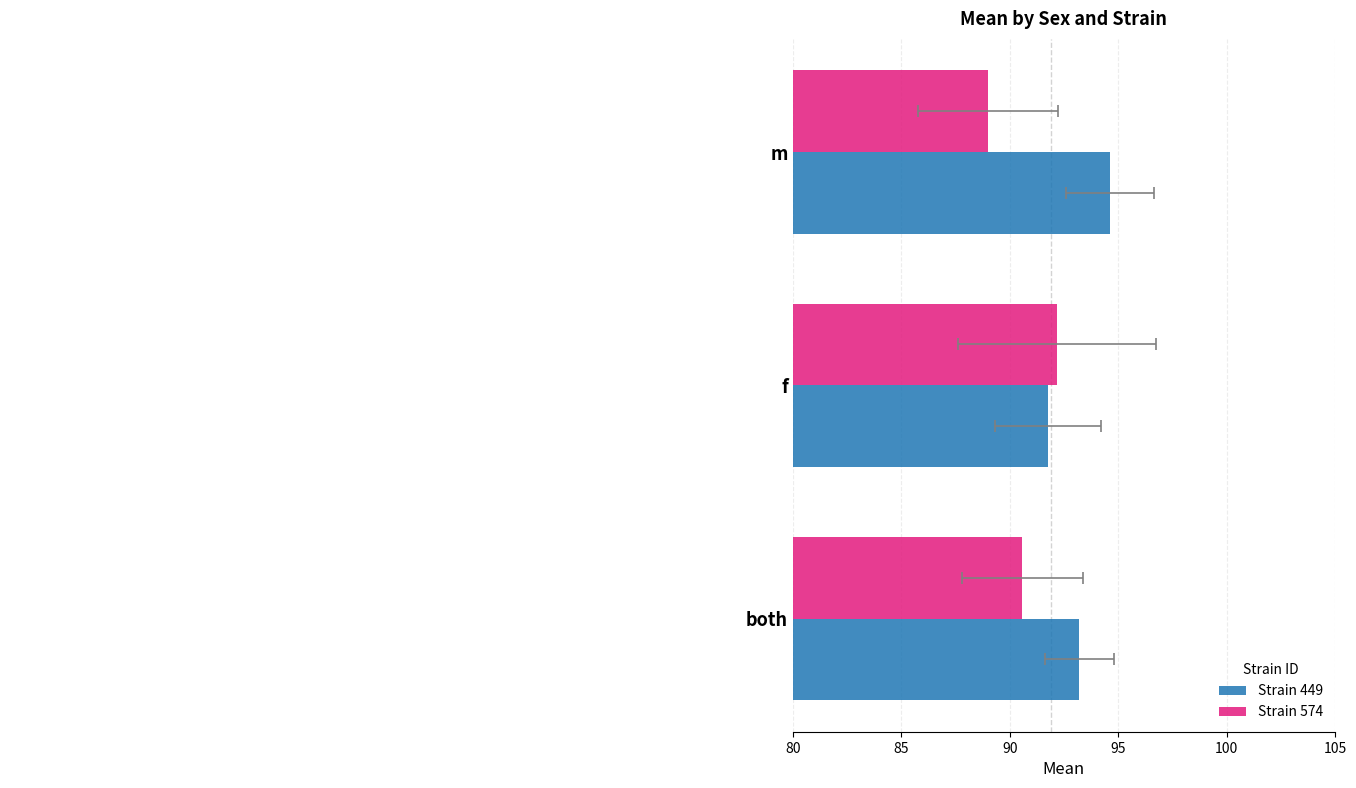

Are the bars horizontal?

Yes